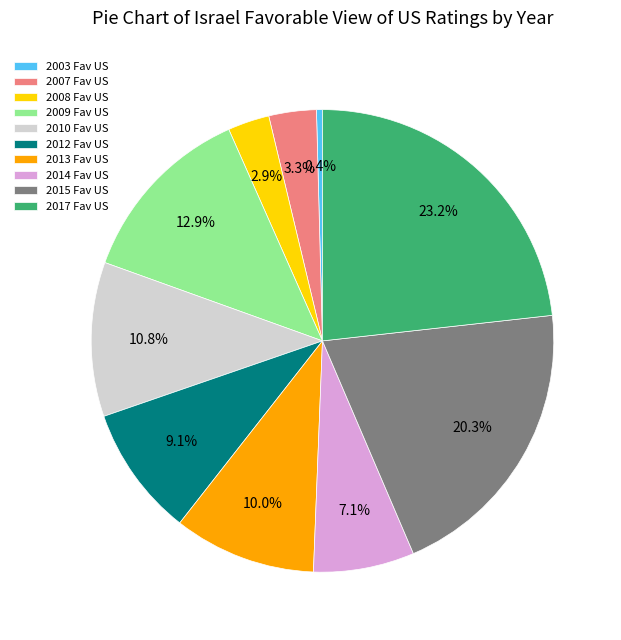

Do 2012 Fav US and 2013 Fav US together represent more than half of the pie?

No